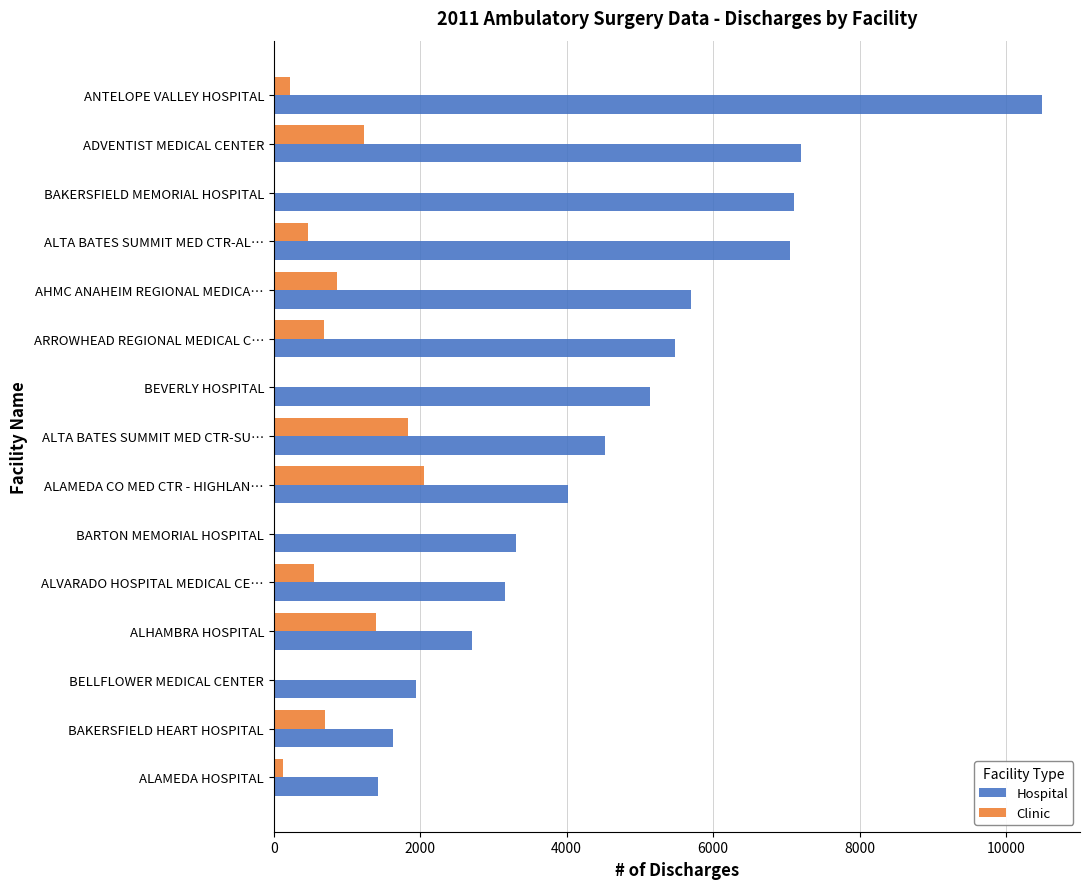

Read the Clinic value at AHMC ANAHEIM REGIONAL MEDICA….

864